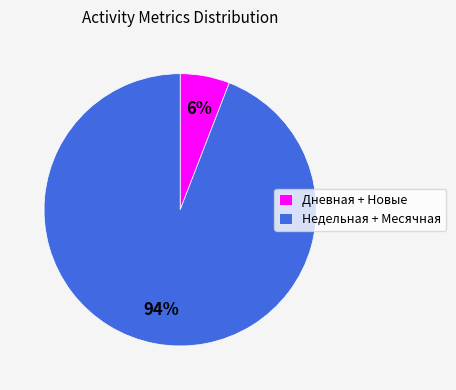

The Недельная + Месячная slice represents 84% of the pie. True or false?

False